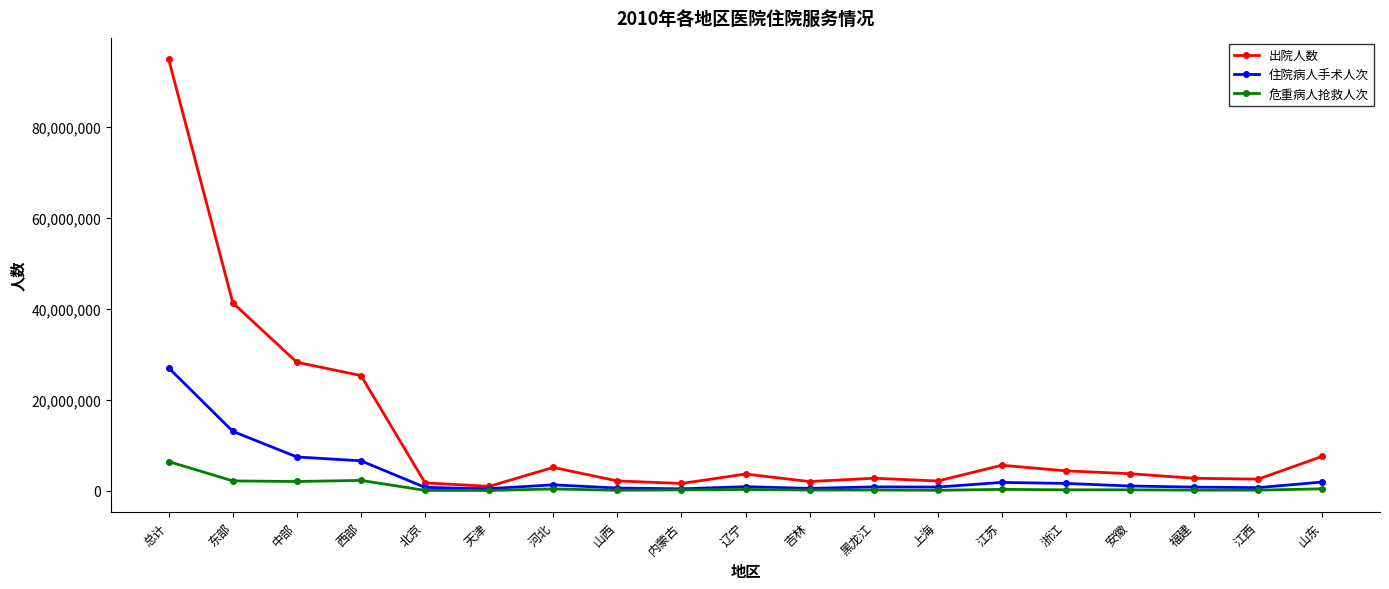

Does the chart display data point markers on the line(s)?

Yes